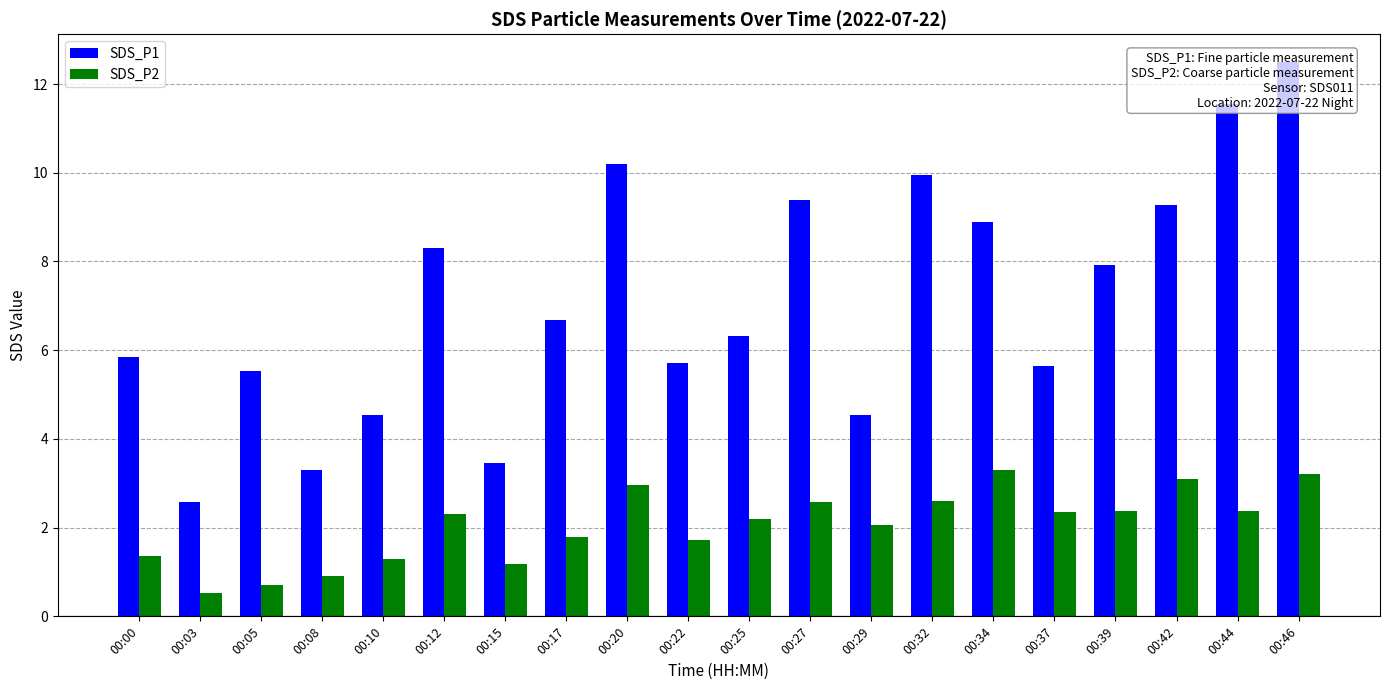

What is the difference between the second highest and second lowest values in the SDS_P2 series?

2.5